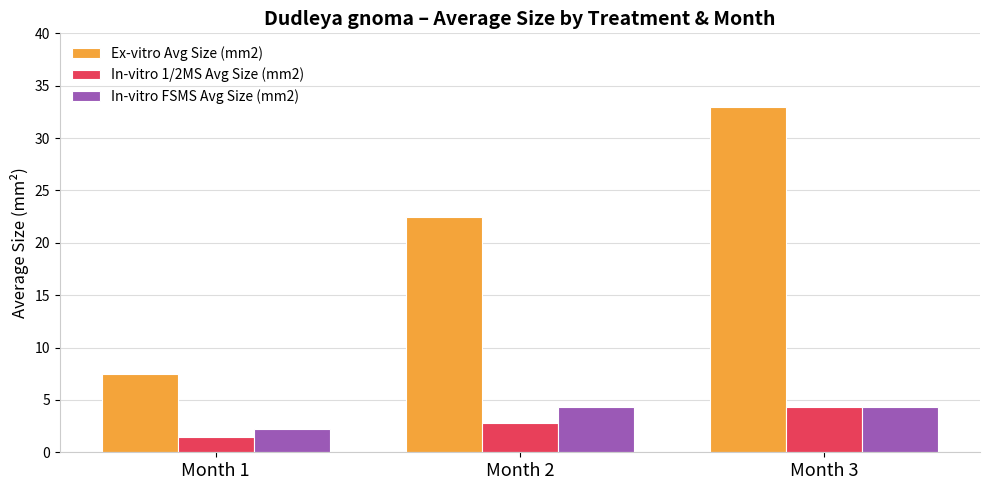

How many data points does each series have?

3